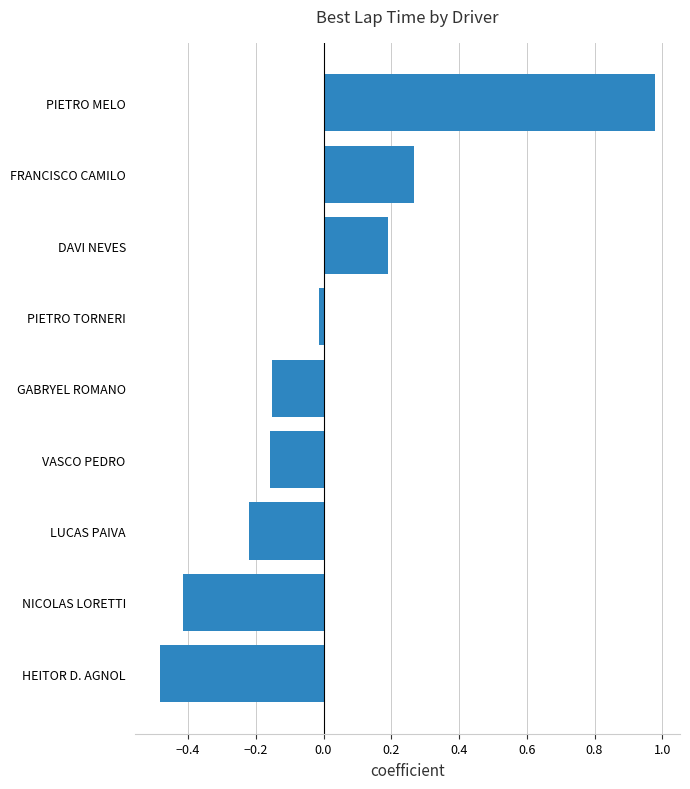

The value at DAVI NEVES is 0.2. True or false?

True